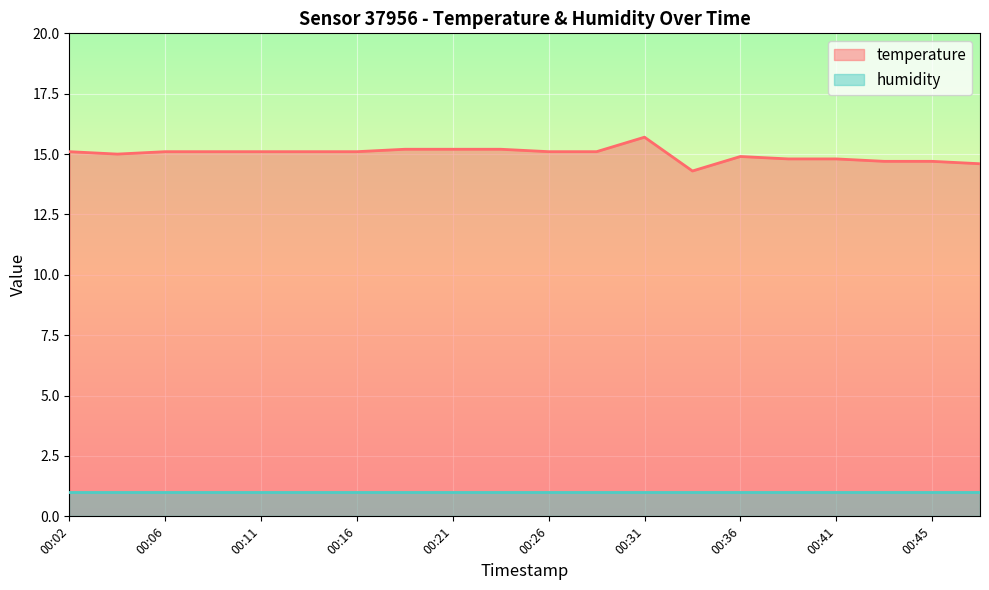

Rank the categories by value from highest to lowest.

00:31, 00:19, 00:21, 00:23, 00:02, 00:06, 00:09, 00:11, 00:14, 00:16, 00:26, 00:28, 00:04, 00:36, 00:38, 00:41, 00:43, 00:45, 00:48, 00:33